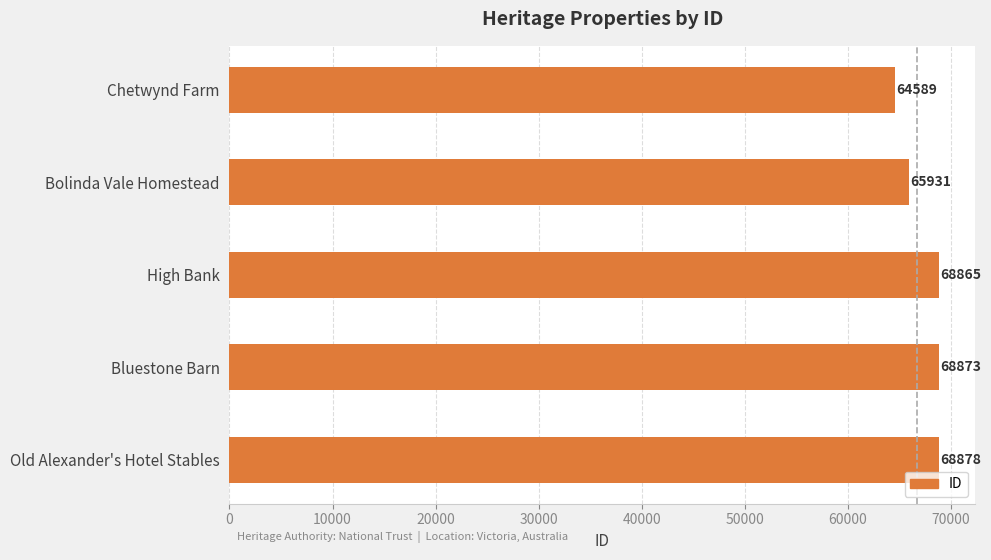

What is the difference between the maximum and minimum values?

4289